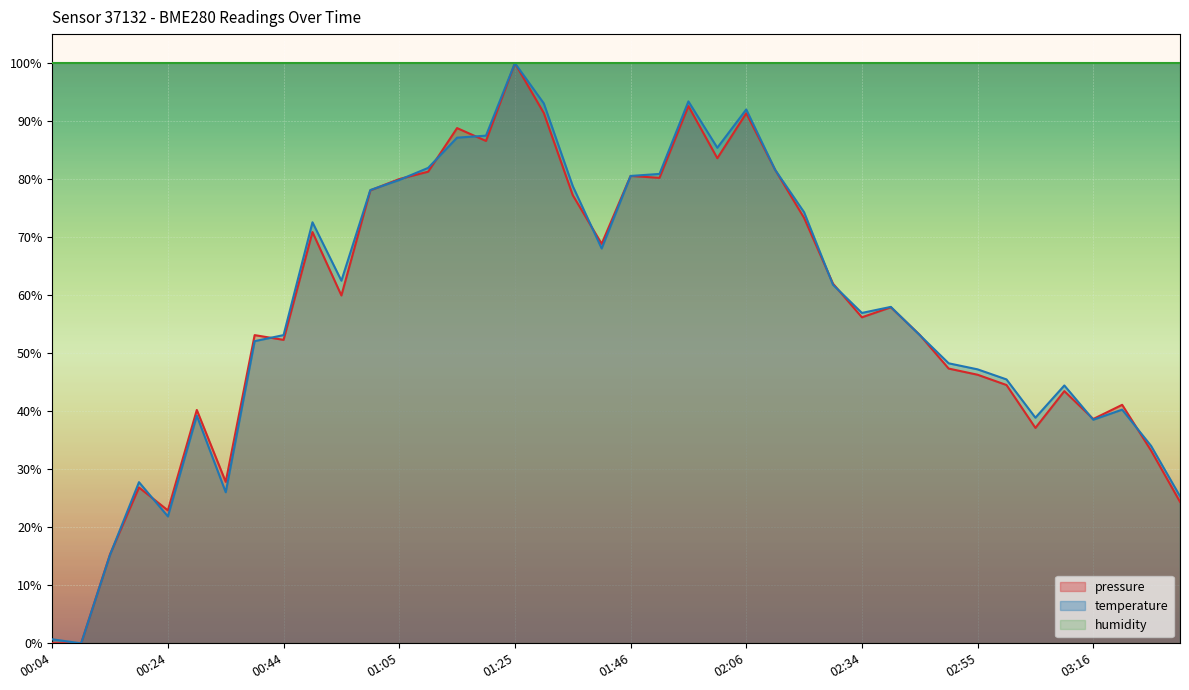

Between 00:55 and 00:50, which is larger?

00:50